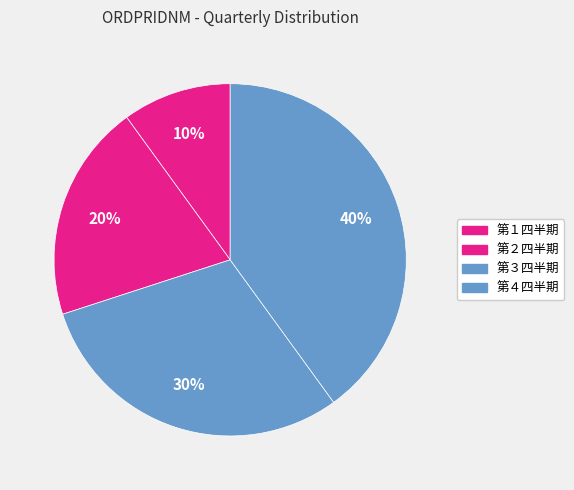

What is the smallest slice in the pie chart?

第１四半期